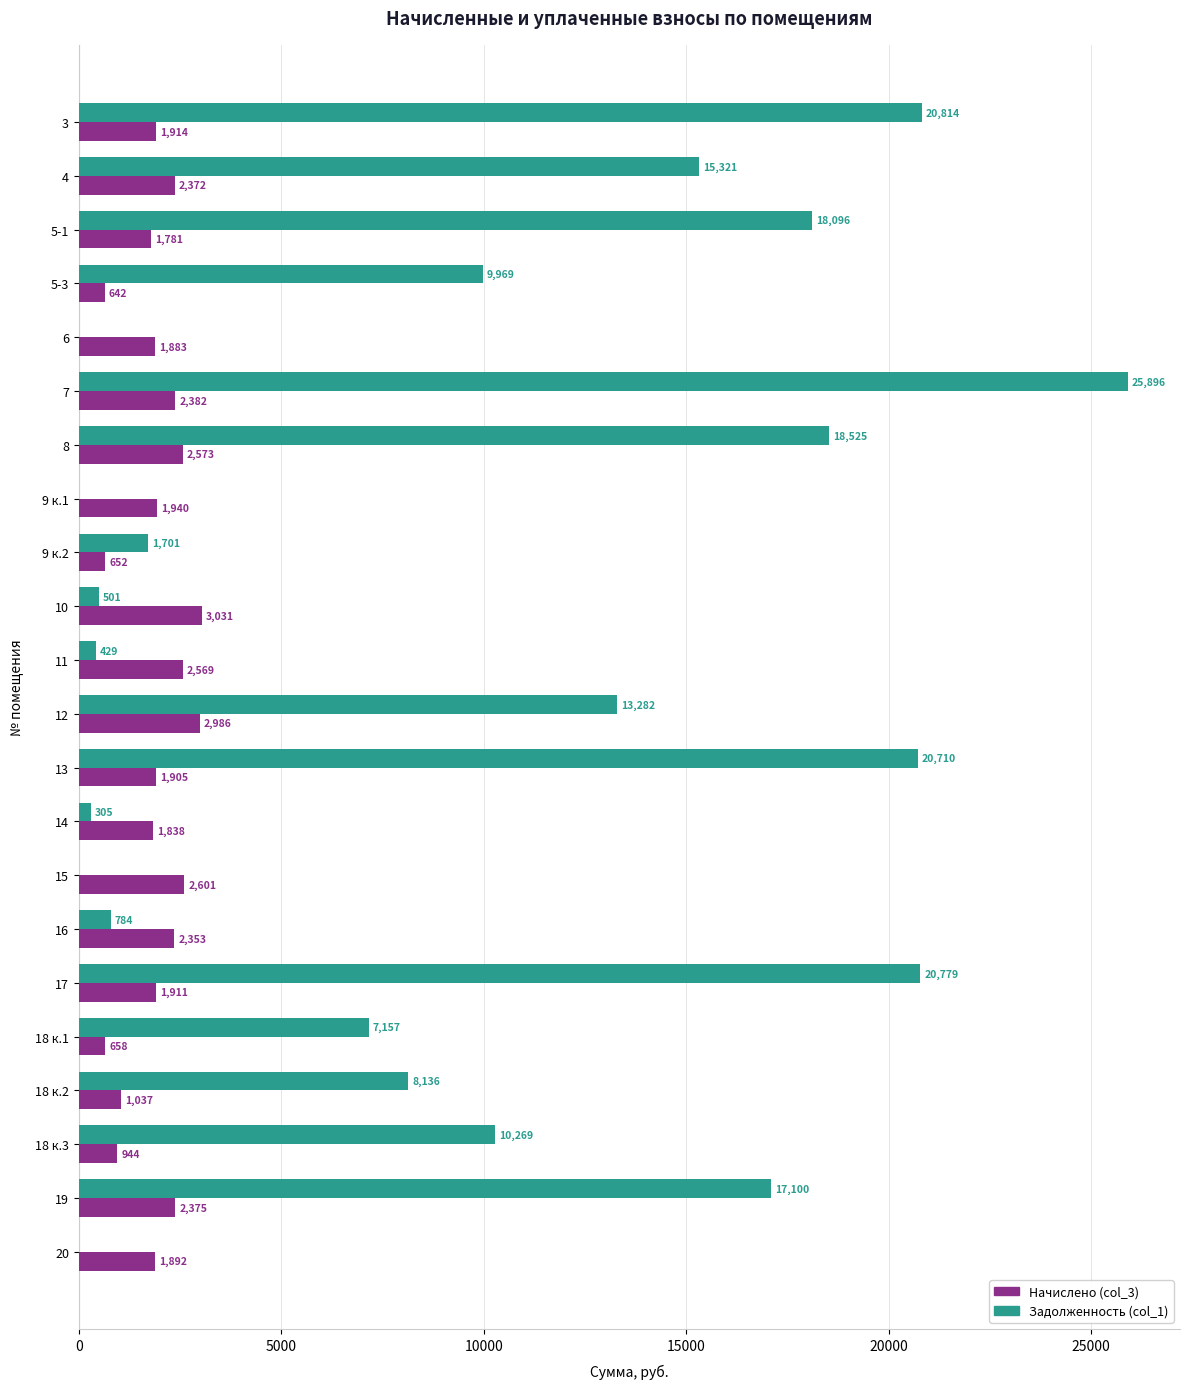

The Начислено (col_3) series shows 1036.7 at 18 к.2. True or false?

True